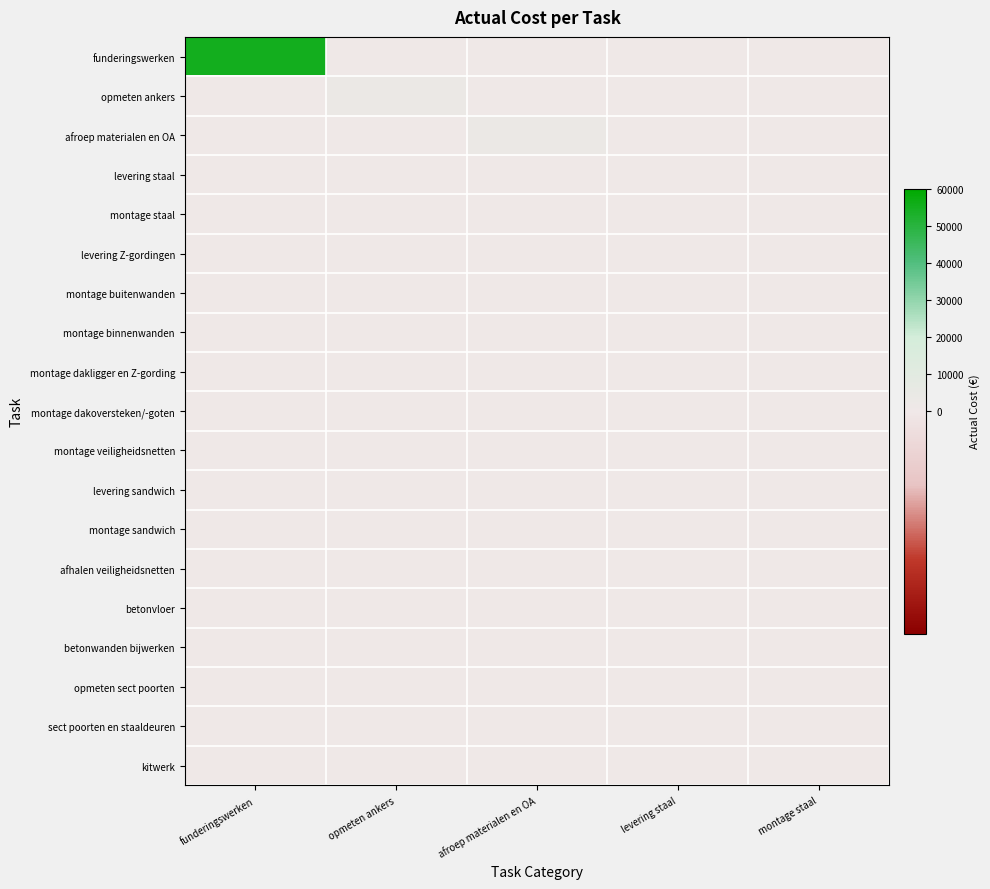

How many series are shown in this chart?

19